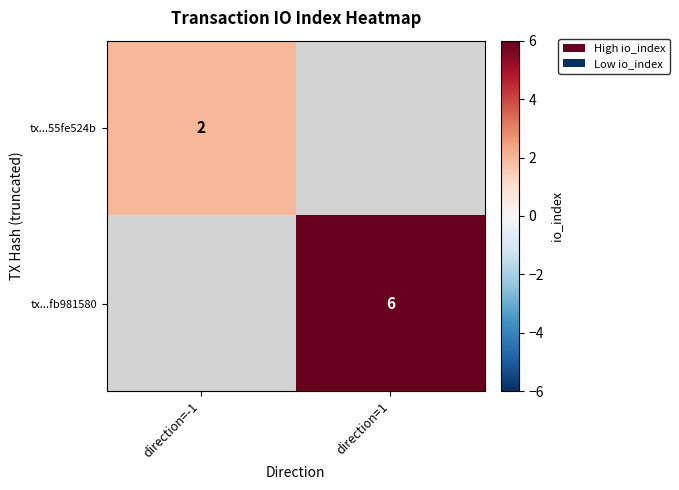

Which label corresponds to the largest value in the chart?

direction=1